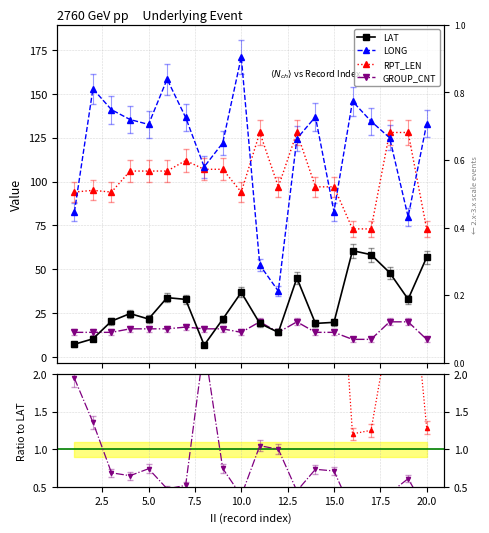

True or false: LAT and LONG intersect in this chart.

False